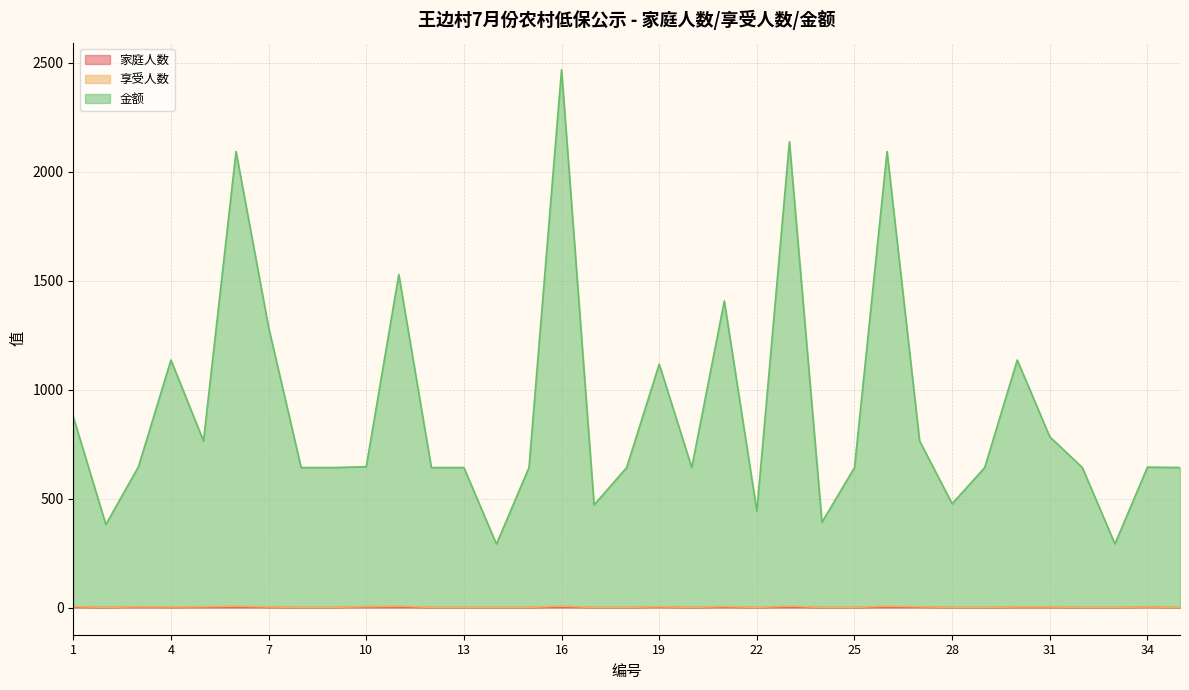

What is the value of the 家庭人数 point at the 12th from the left?

1